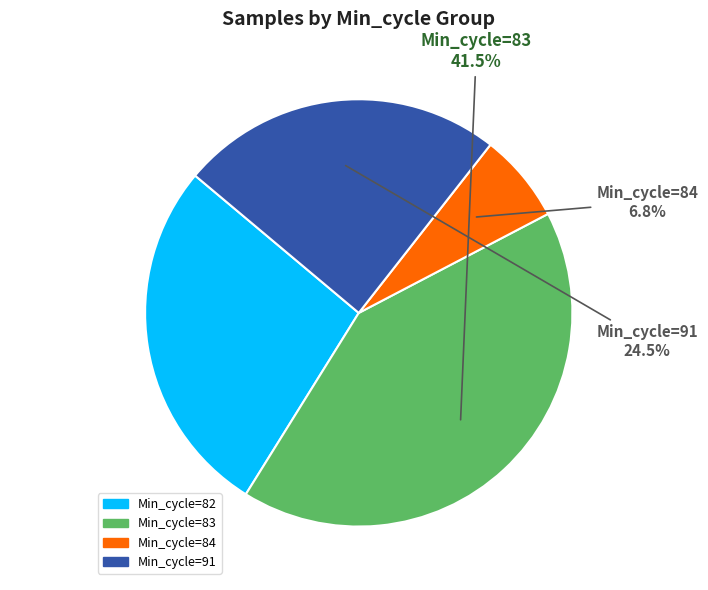

Is there a majority slice in this chart?

No